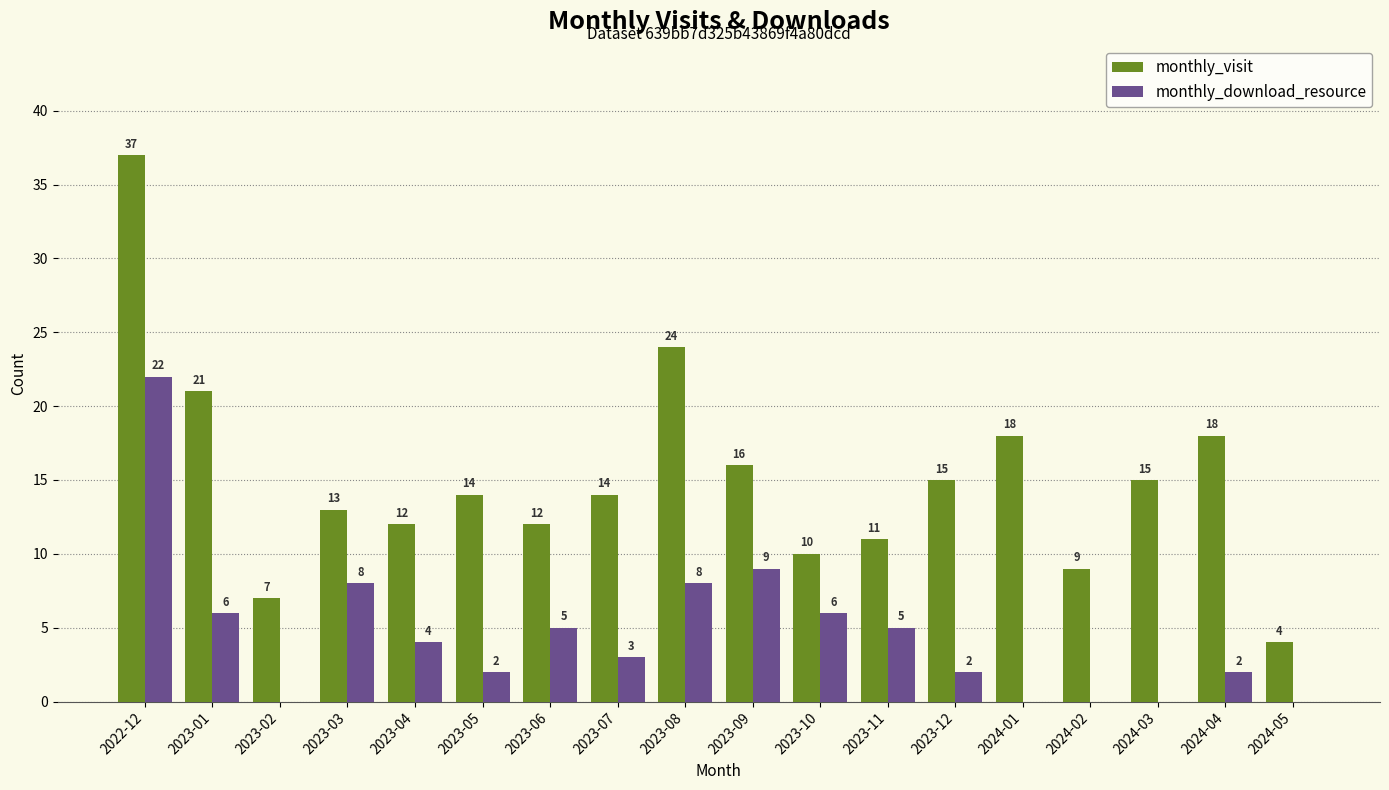

Which series has the widest spread of values?

monthly_visit